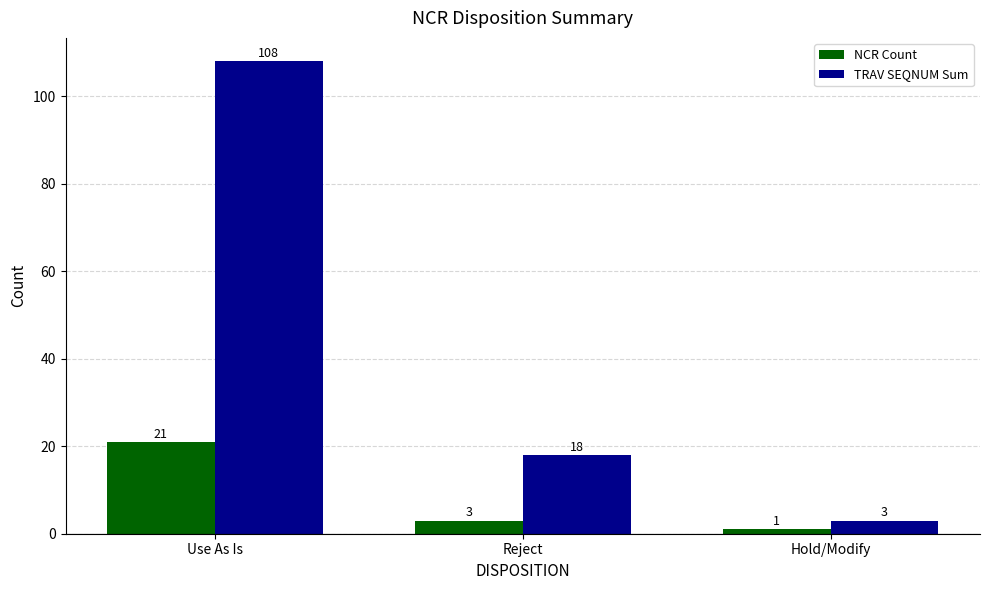

What is the total value across all series at Hold/Modify?

4